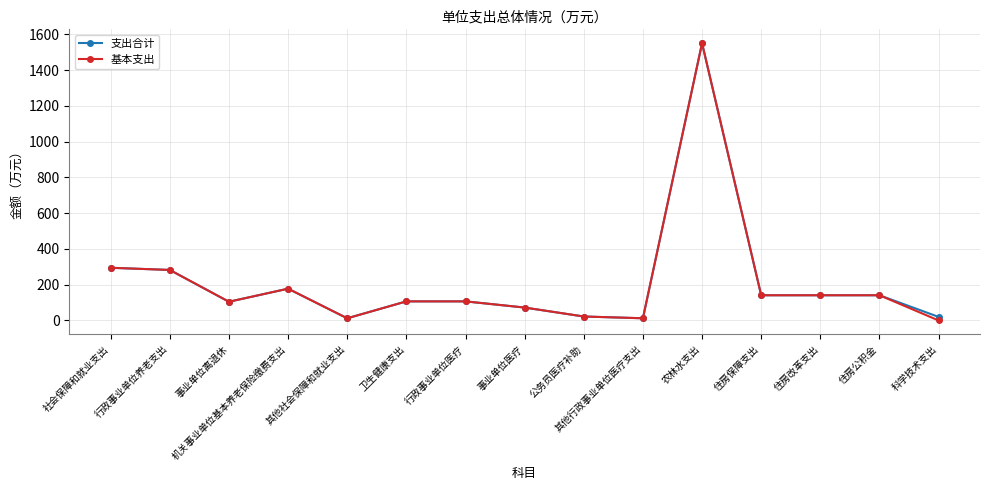

At which label does 支出合计 reach its peak?

农林水支出